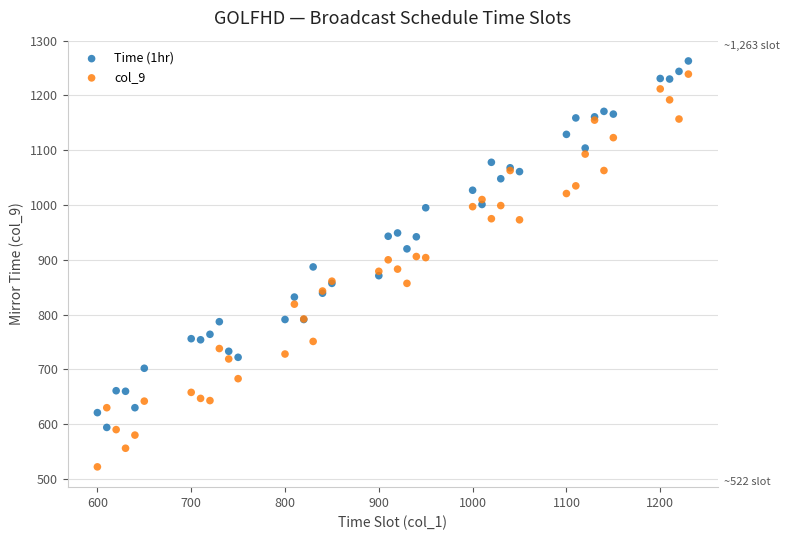

Which series has the largest Y range (max minus min)?

col_9